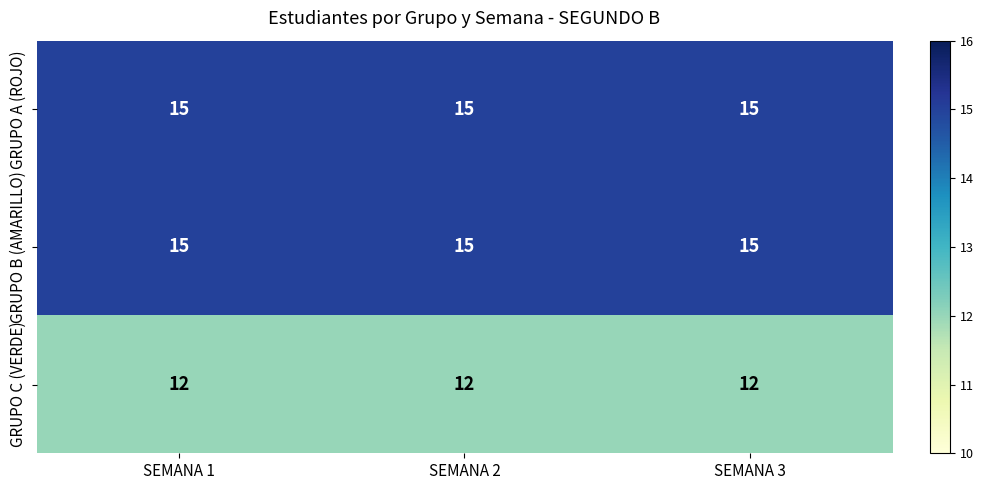

What is the average value of the GRUPO C (VERDE) series?

12